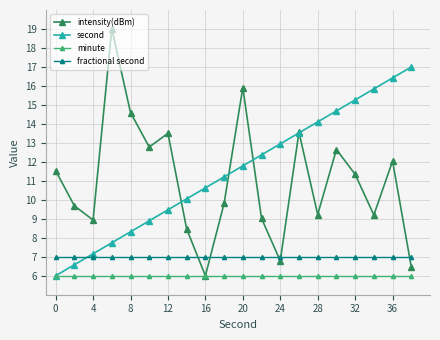

What is the value of the intensity(dBm) point at the 5th from the left?

14.6